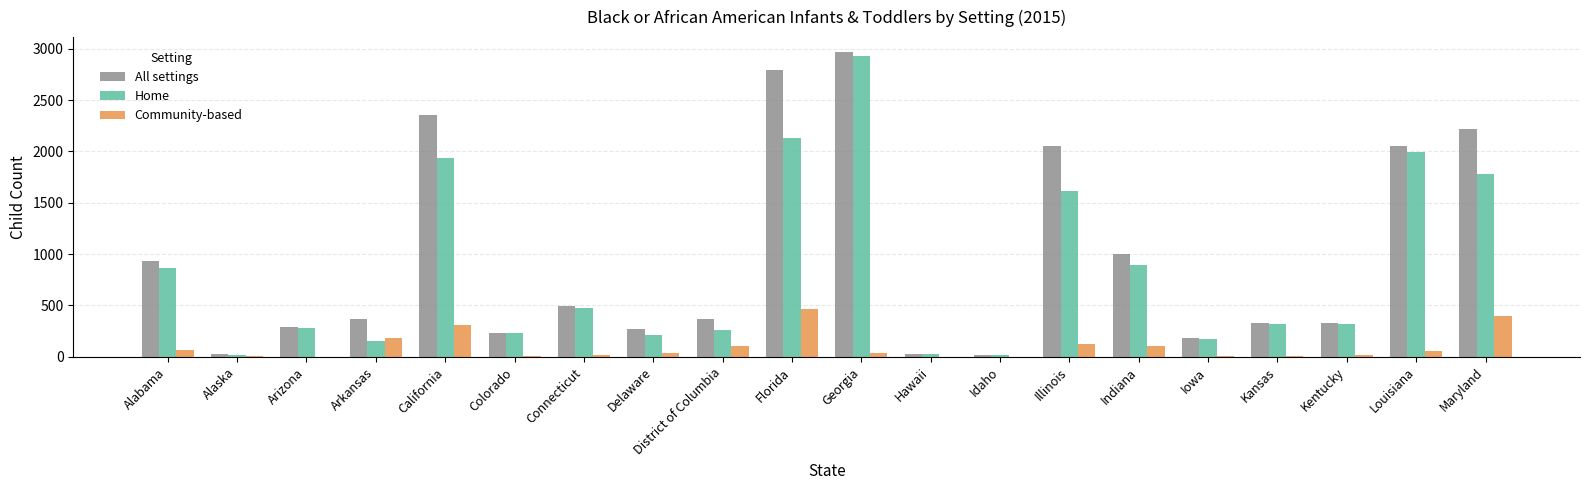

At which category is the sum across all series the highest?

Georgia